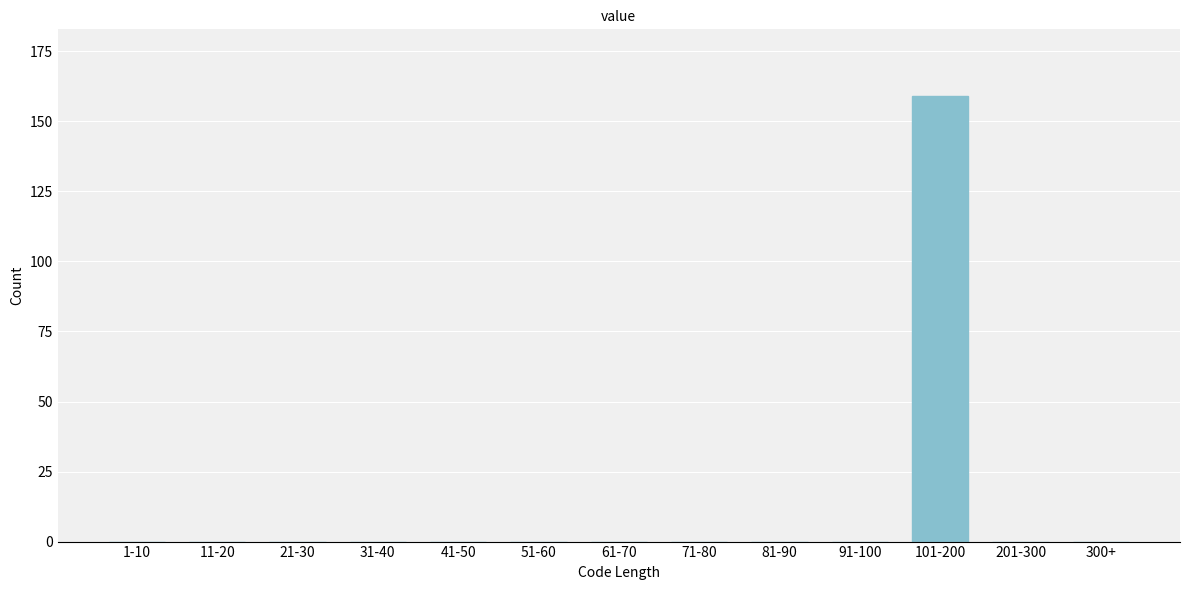

Reading right to left, extract all data points from this chart.

300+=0	201-300=0	101-200=159	91-100=0	81-90=0	71-80=0	61-70=0	51-60=0	41-50=0	31-40=0	21-30=0	11-20=0	1-10=0